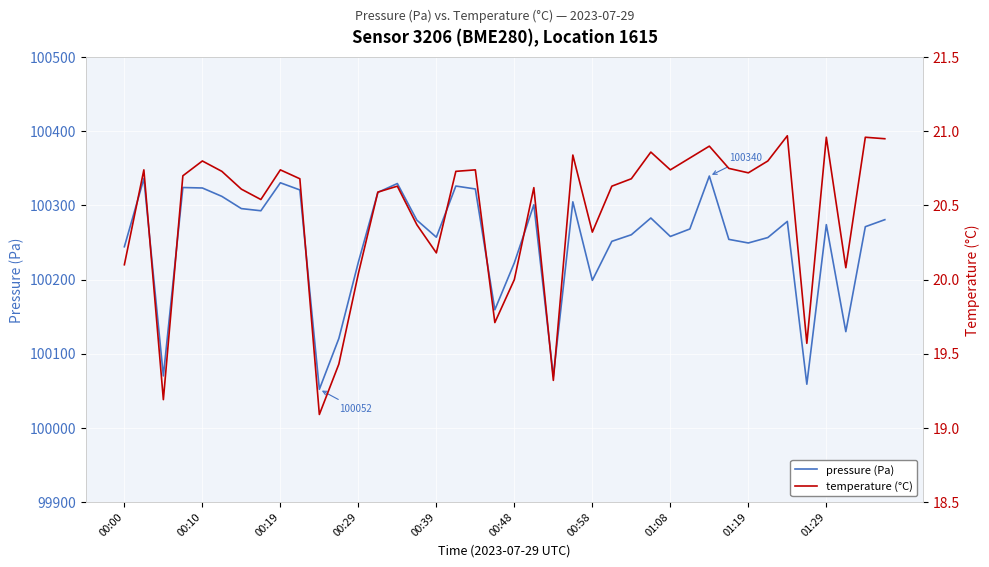

What is the highest value of the pressure (Pa) series?

100339.7